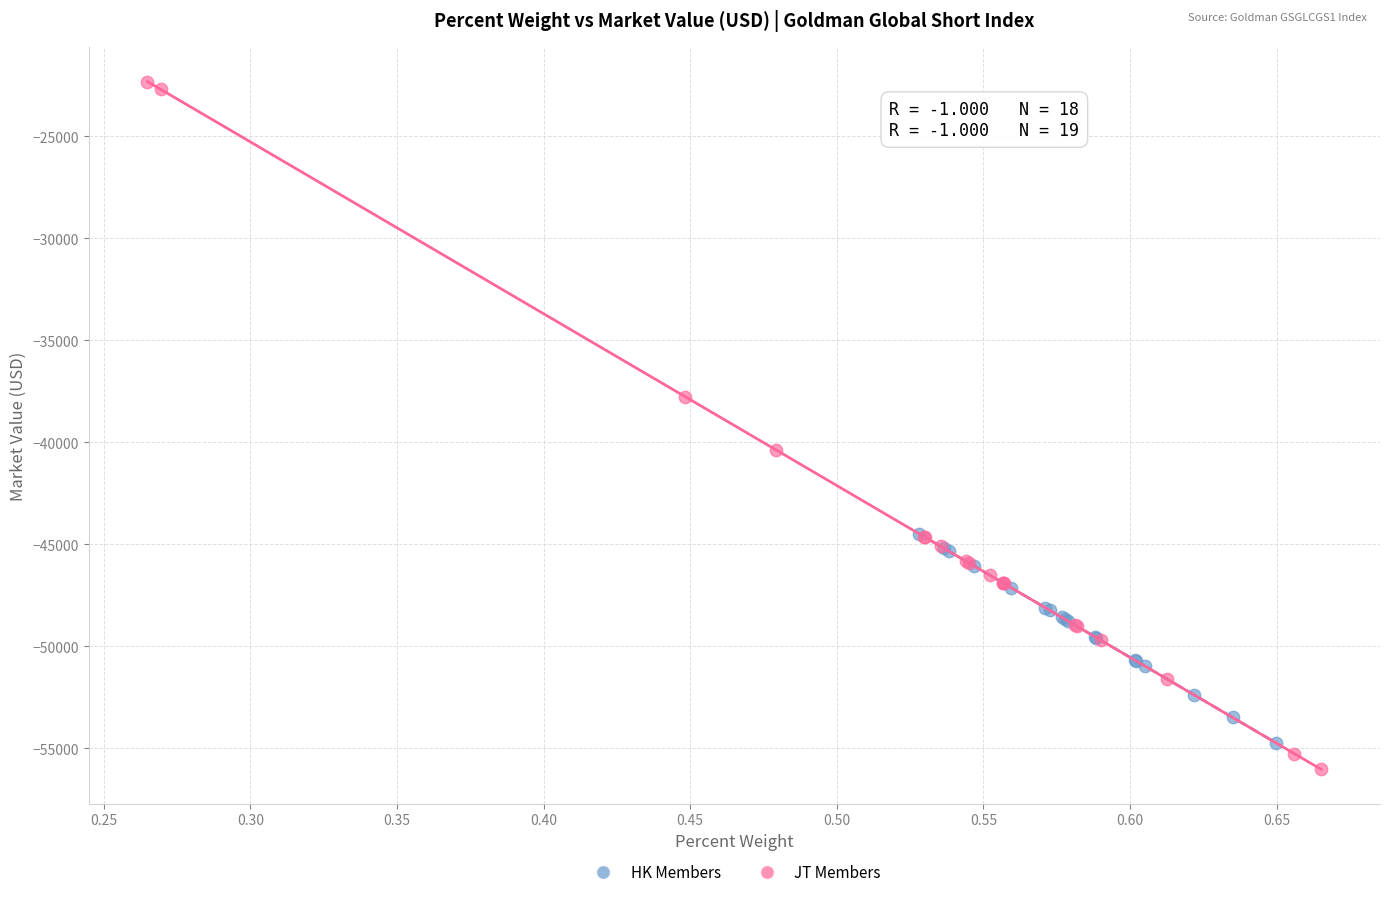

Which series has the largest Y range (max minus min)?

JT Members